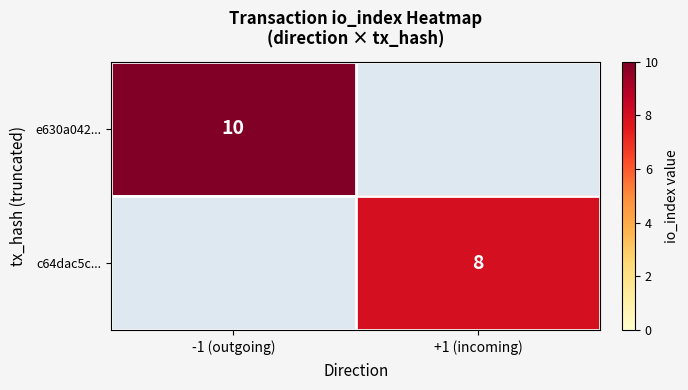

At how many categories does at least one series exceed 8?

1